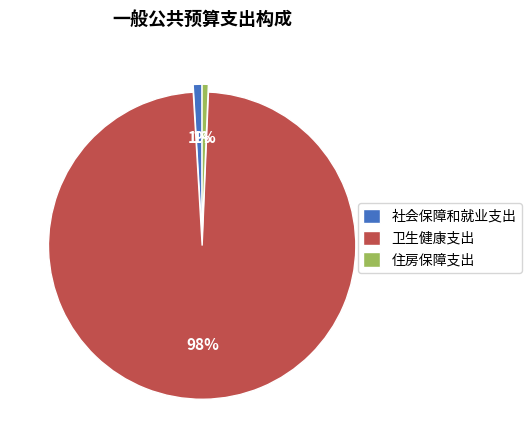

True or false: 社会保障和就业支出 accounts for 1% of the total.

True